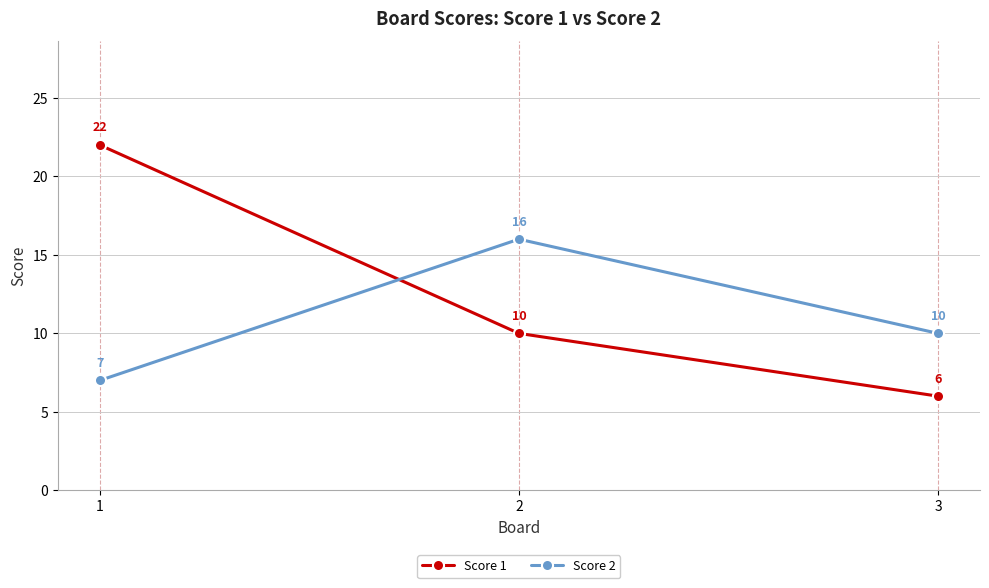

Is it true that Score 2 equals 7 at 1?

True